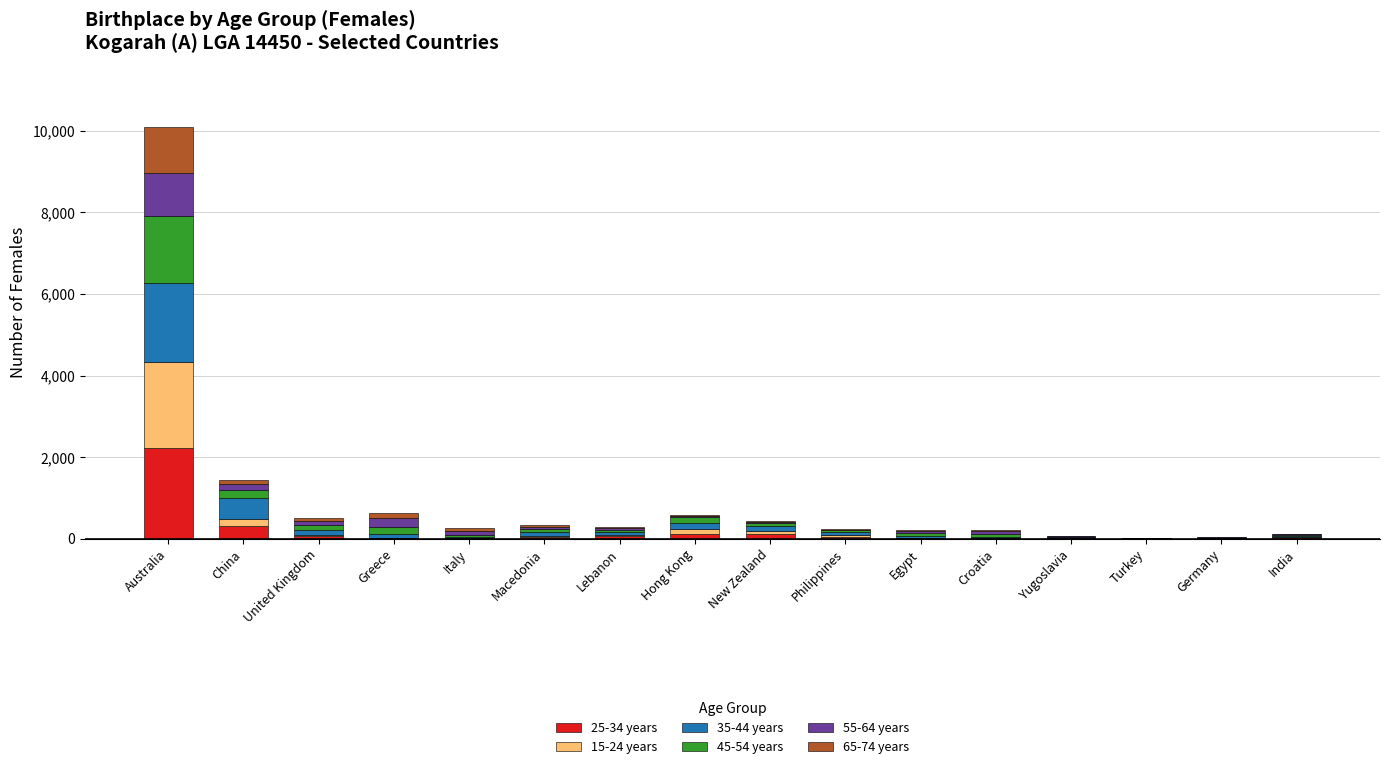

At which category is the sum across all series the highest?

Australia